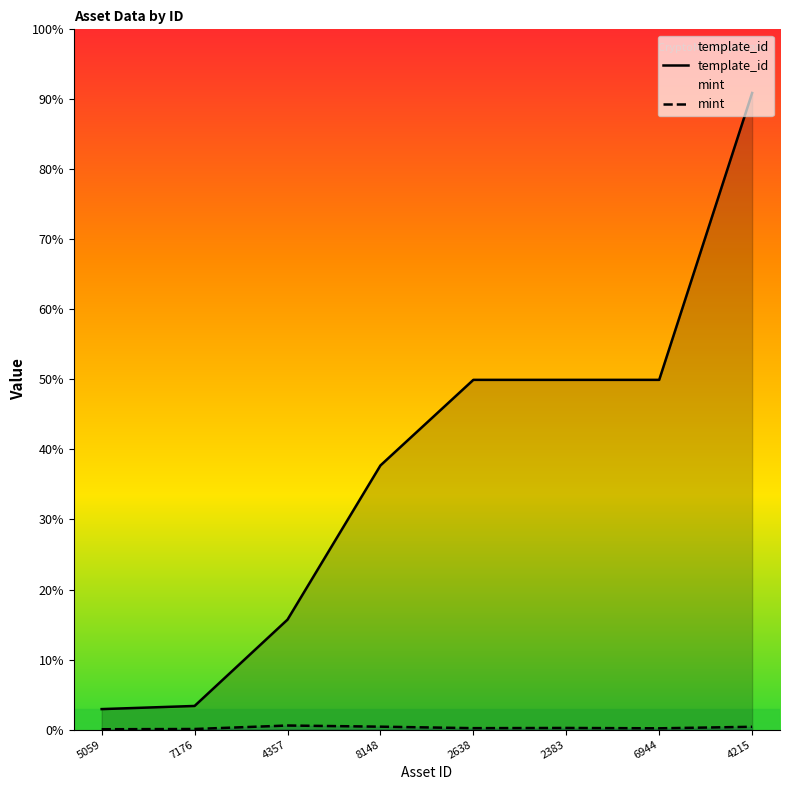

True or false: template_id and mint intersect in this chart.

False